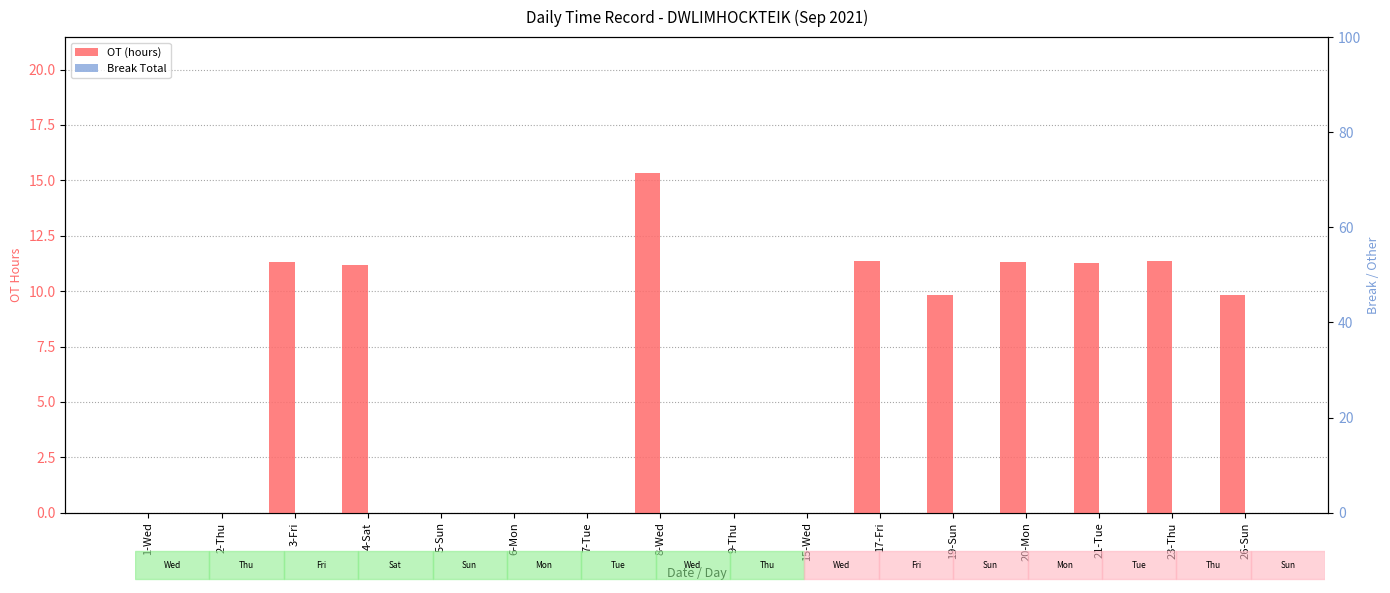

Reading right to left, extract all data points from this chart.

OT (hours): 26-Sun=9.8	23-Thu=11.4	21-Tue=11.3	20-Mon=11.3	19-Sun=9.8	17-Fri=11.4	15-Wed=0.0	9-Thu=0.0	8-Wed=15.3	7-Tue=0.0	6-Mon=0.0	5-Sun=0.0	4-Sat=11.2	3-Fri=11.3	2-Thu=0.0	1-Wed=0.0
Break Total: 26-Sun=0.0	23-Thu=0.0	21-Tue=0.0	20-Mon=0.0	19-Sun=0.0	17-Fri=0.0	15-Wed=0.0	9-Thu=0.0	8-Wed=0.0	7-Tue=0.0	6-Mon=0.0	5-Sun=0.0	4-Sat=0.0	3-Fri=0.0	2-Thu=0.0	1-Wed=0.0